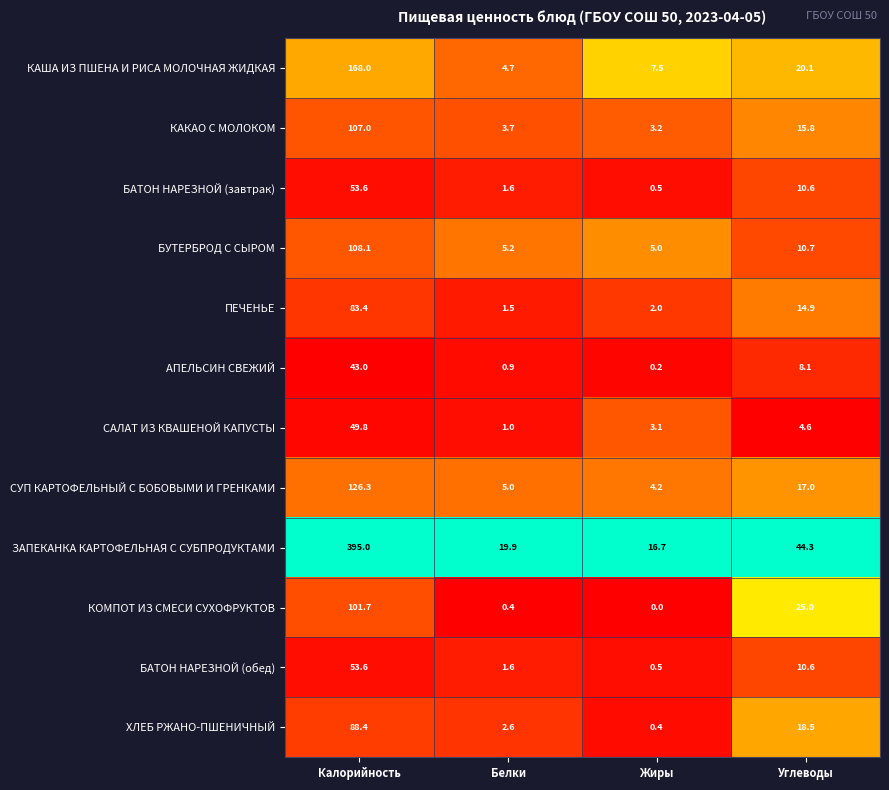

The value of БАТОН НАРЕЗНОЙ (завтрак) at Калорийность is 95.8. True or false?

False